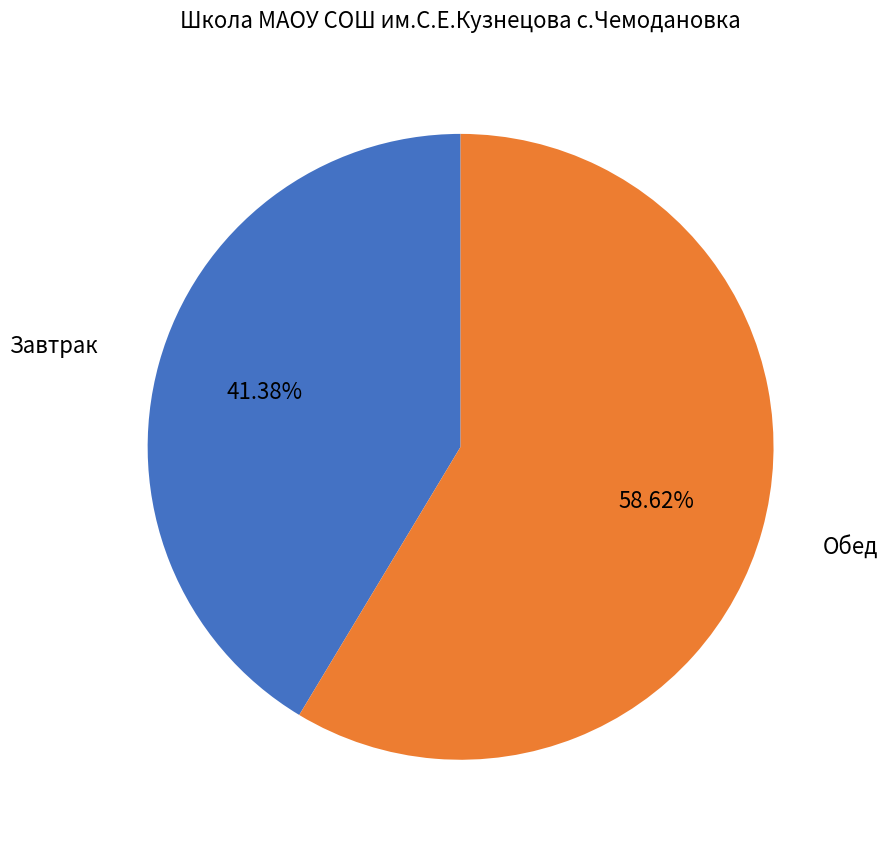

Is there any slice that represents more than half of the pie?

Yes